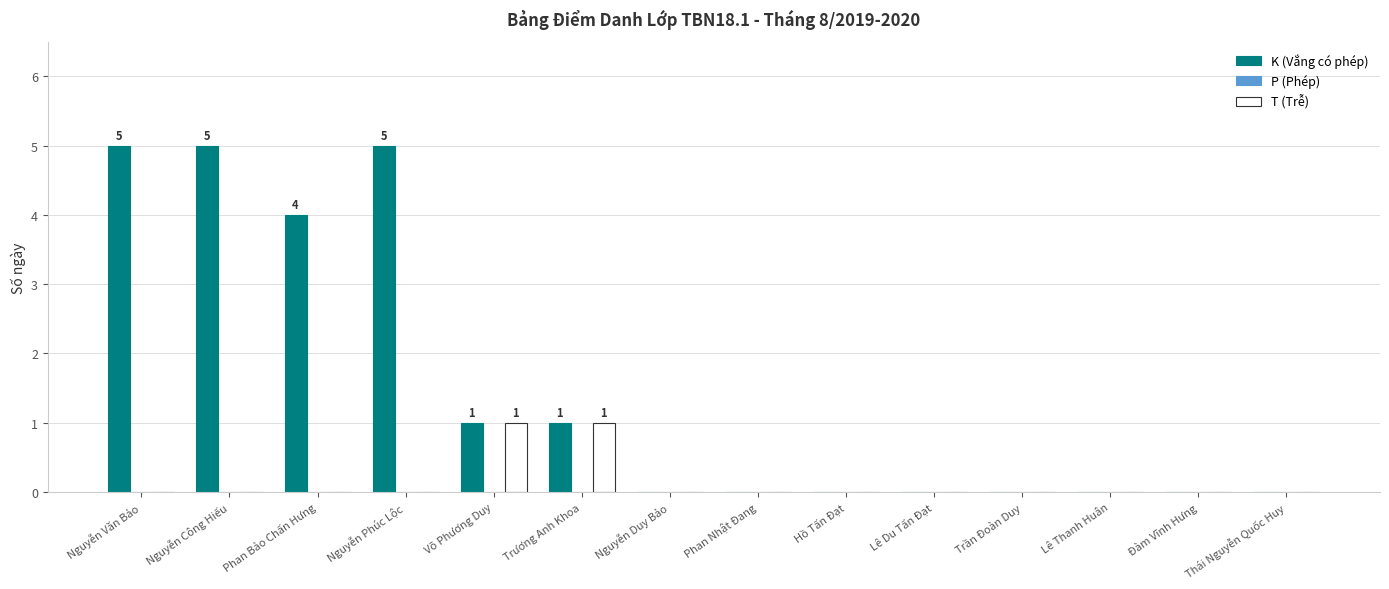

Which series has the largest total across all categories?

K (Vắng có phép)